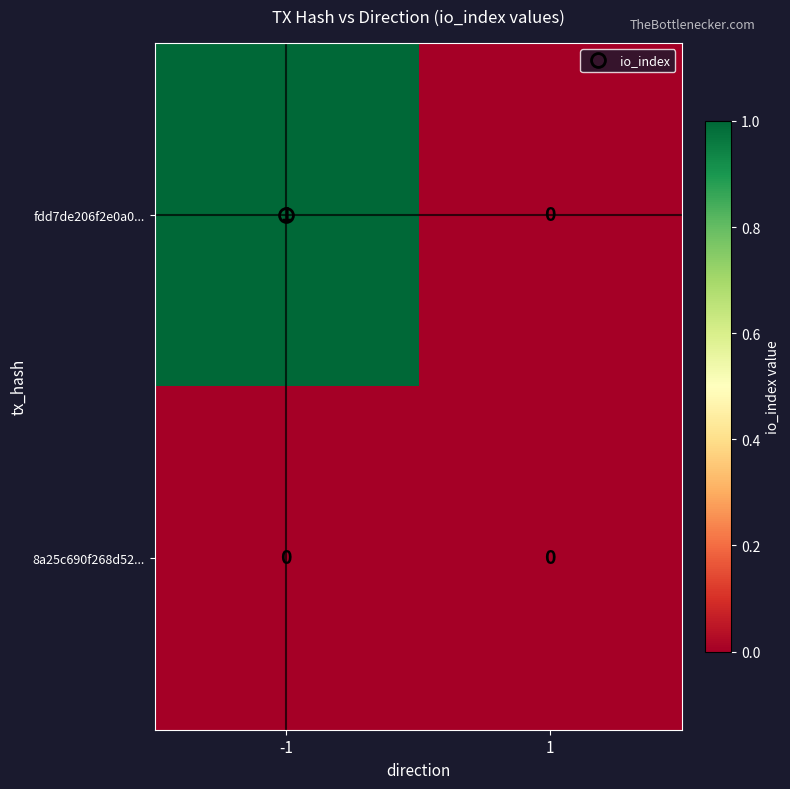

True or false: 8a25c690f268d52... has a value of 0 at -1.

True